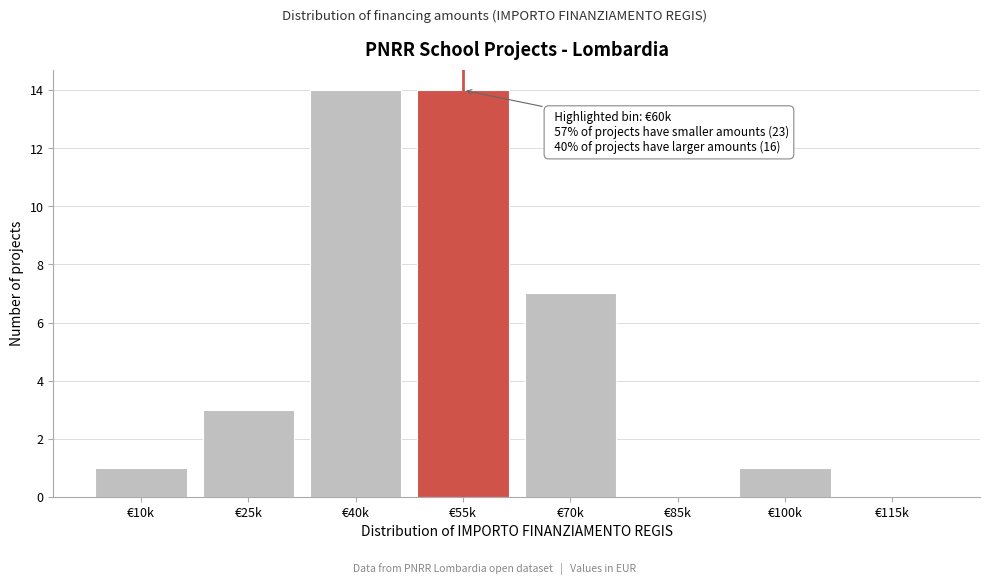

Reading right to left, what are all the values shown in this chart?

€115k=0	€100k=1	€85k=0	€70k=7	€55k=14	€40k=14	€25k=3	€10k=1